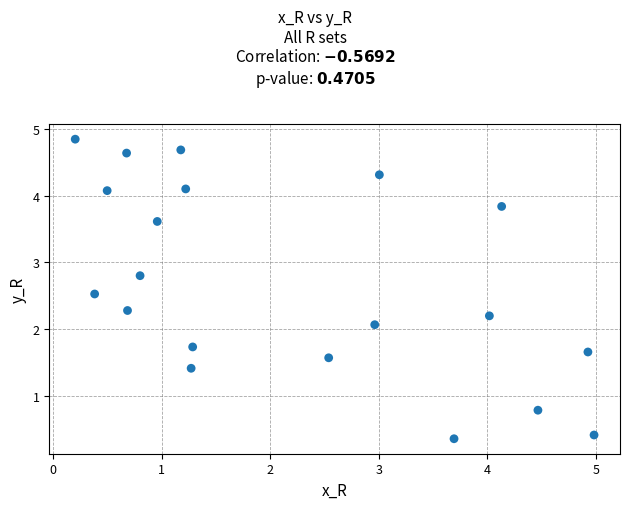

What is the range of X values (max minus min)?

4.8